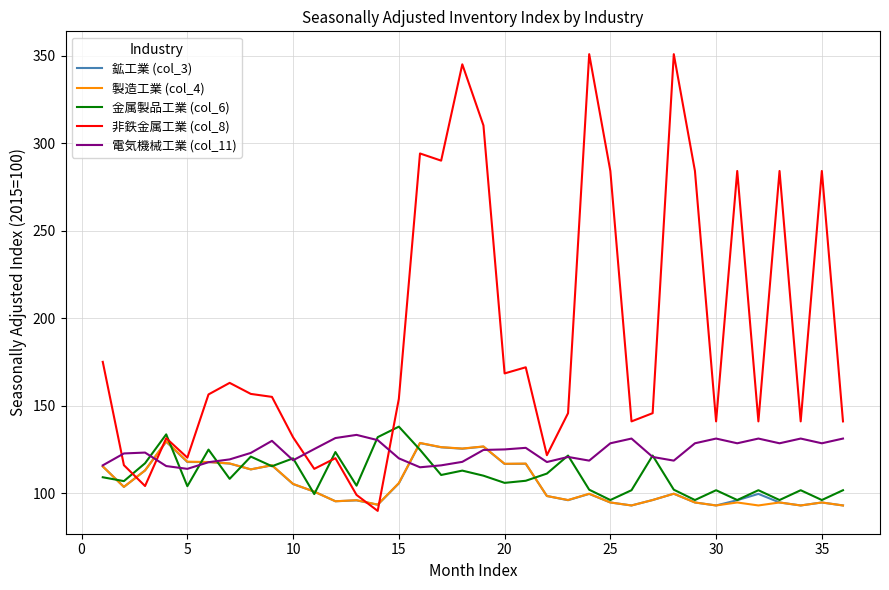

After their last crossing, which series has the higher values: 非鉄金属工業 (col_8) or 電気機械工業 (col_11)?

非鉄金属工業 (col_8)